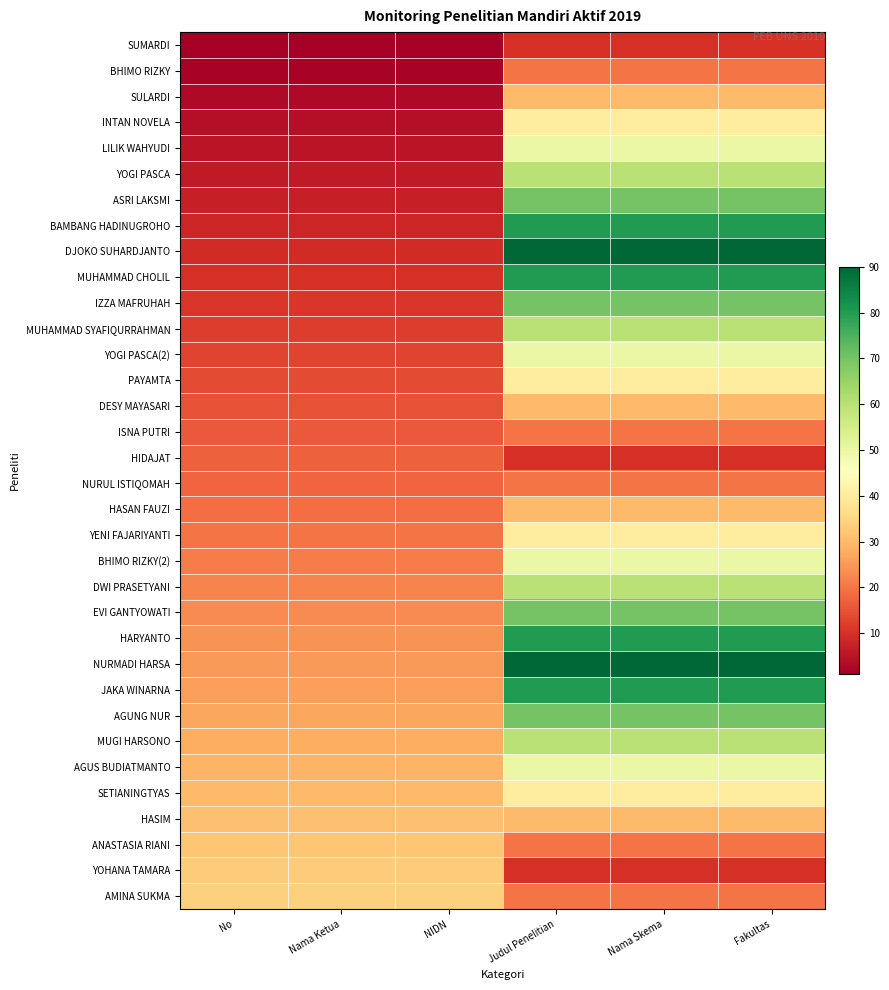

Between Judul Penelitian and Nama Skema, which series saw the biggest shift?

SUMARDI